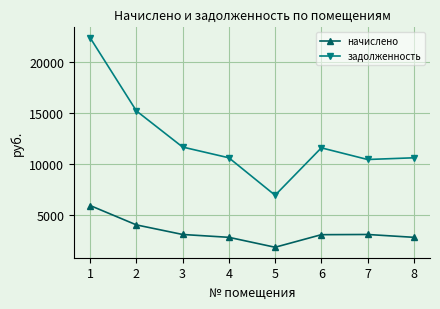

The начислено series shows 4765.4 at 8. True or false?

False